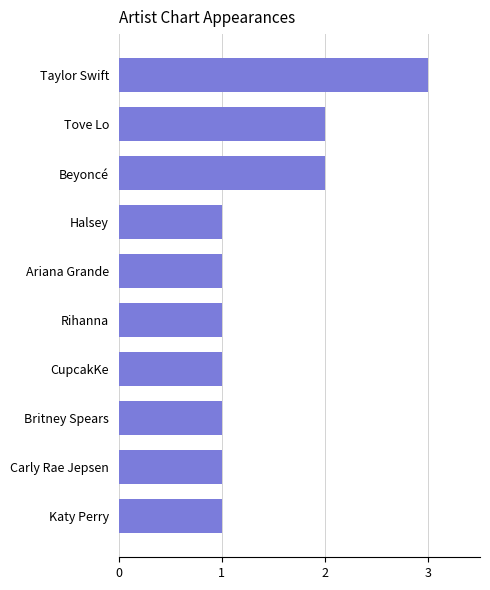

Which category has the highest value across all series?

Taylor Swift